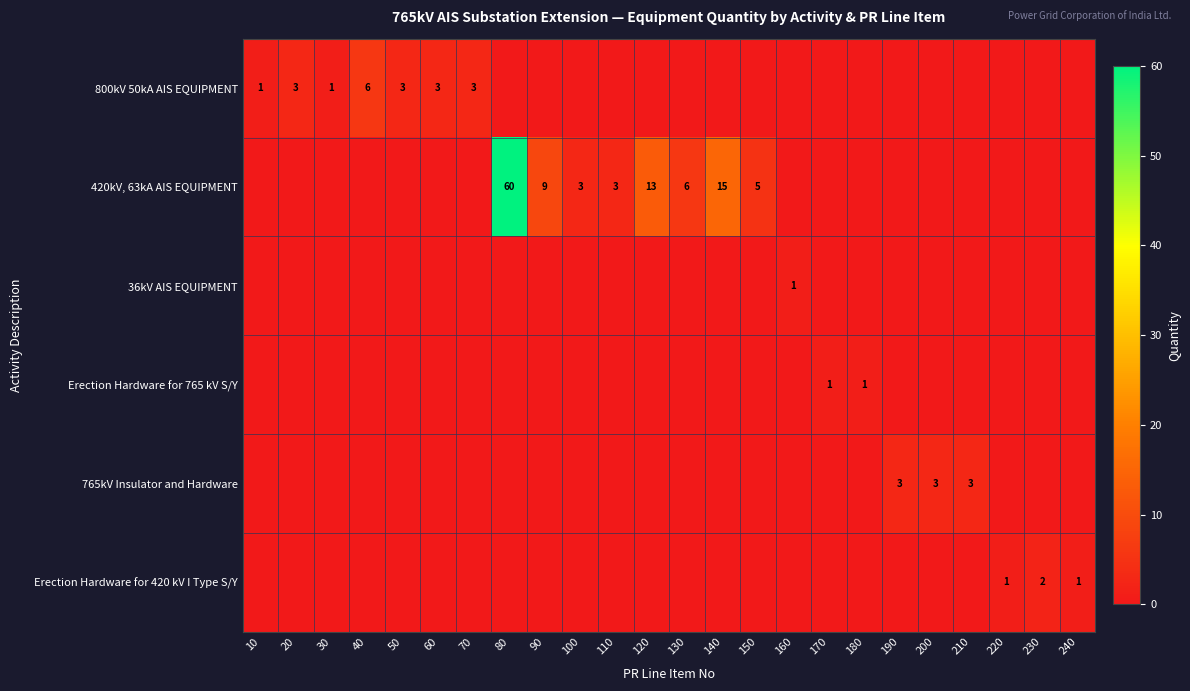

The value of 420kV, 63kA AIS EQUIPMENT at 130 is 3. True or false?

False